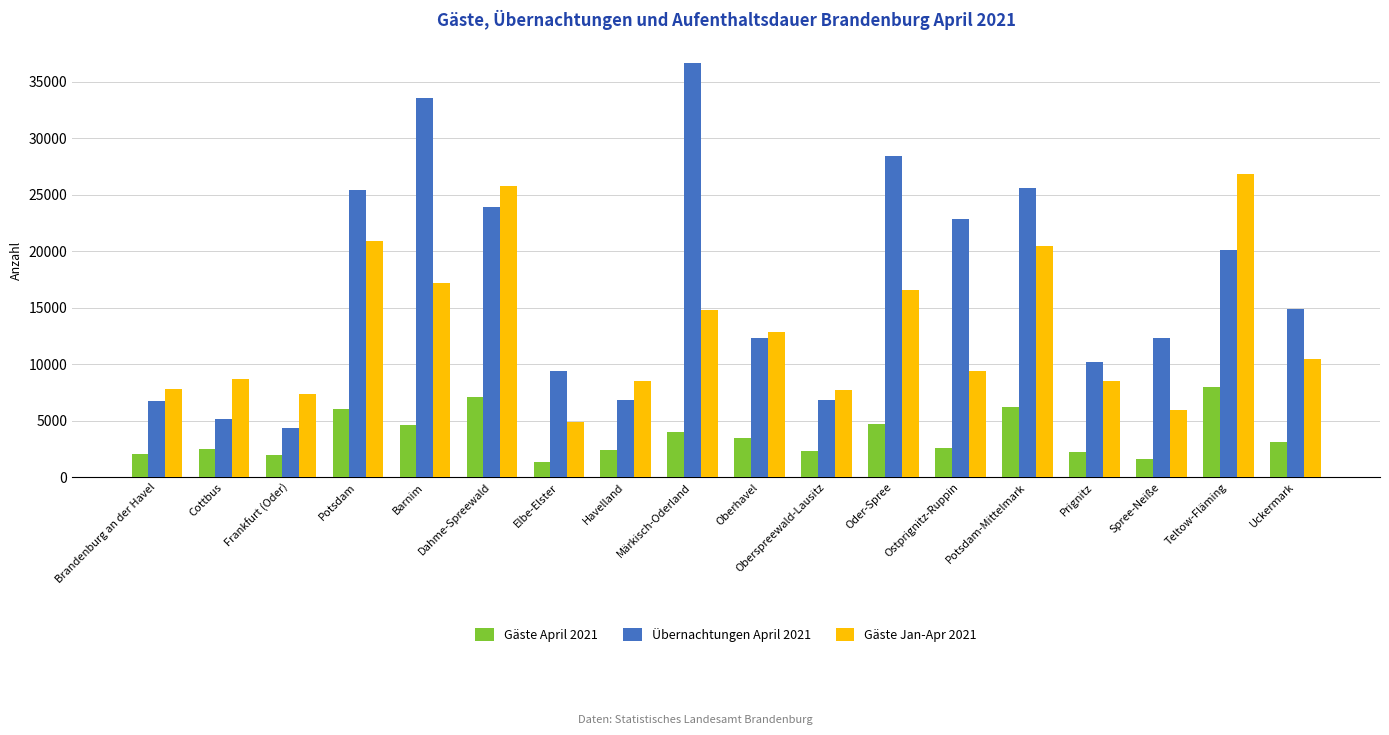

What is the approximate value of Übernachtungen April 2021 at Potsdam-Mittelmark, to the nearest 10?

25580